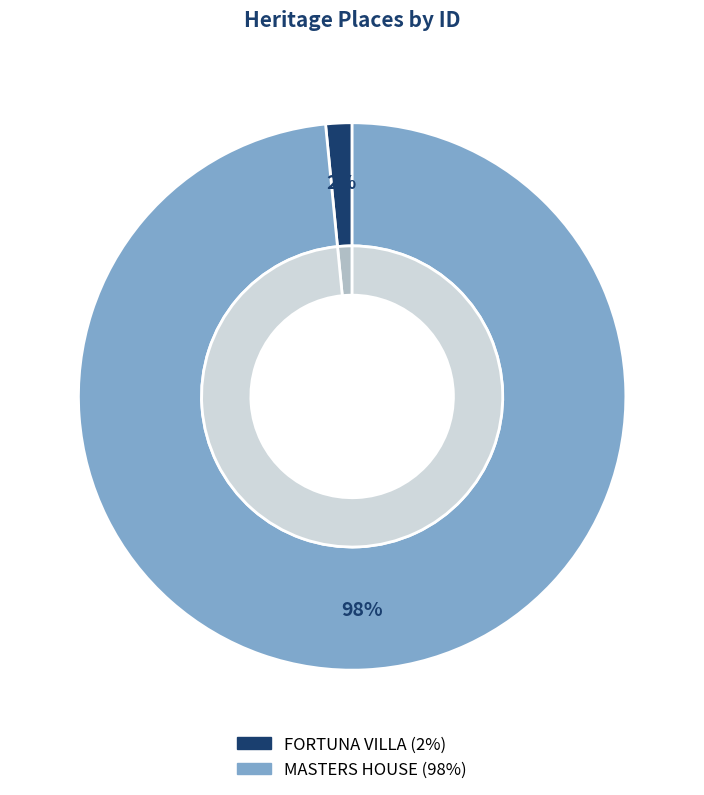

Is MASTERS HOUSE the majority of the pie?

Yes